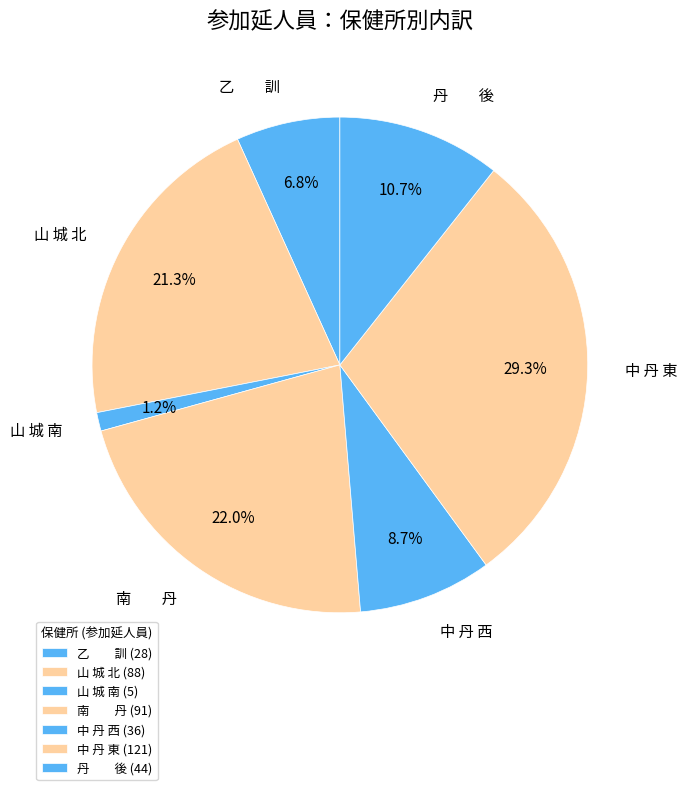

Which slice is the smallest?

山 城 南